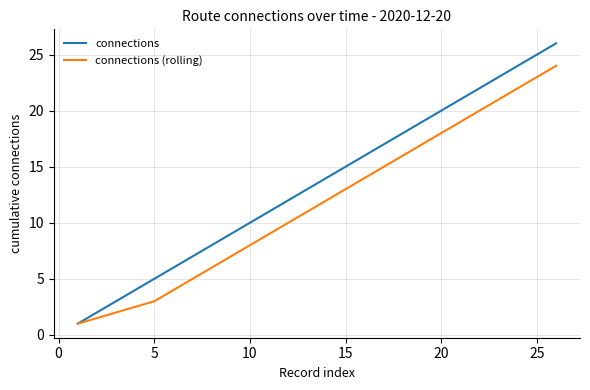

Which series has the largest range (max minus min)?

connections